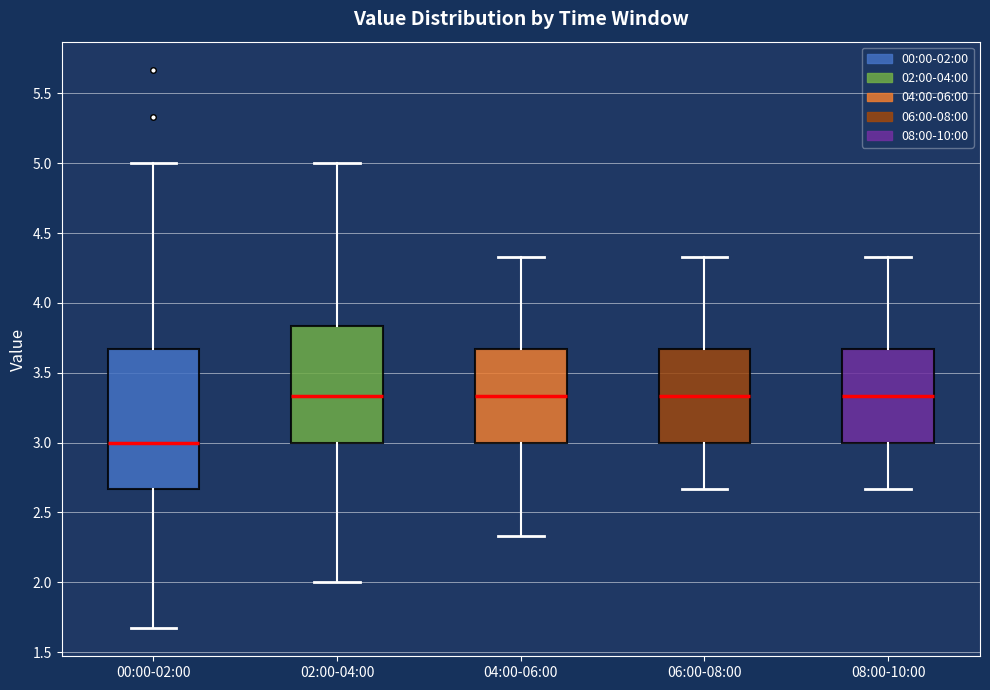

Reading left to right, read every box against the y-axis: the position of its median line, the range the box covers, and the ends of its whiskers. The values are not printed on the chart, so give them approximately, as read against the axis.

00:00-02:00: median 3.00, box 2.65 to 3.65, whiskers 1.65 to 5.00
02:00-04:00: median 3.35, box 3.00 to 3.85, whiskers 2.00 to 5.00
04:00-06:00: median 3.35, box 3.00 to 3.65, whiskers 2.35 to 4.35
06:00-08:00: median 3.35, box 3.00 to 3.65, whiskers 2.65 to 4.35
08:00-10:00: median 3.35, box 3.00 to 3.65, whiskers 2.65 to 4.35